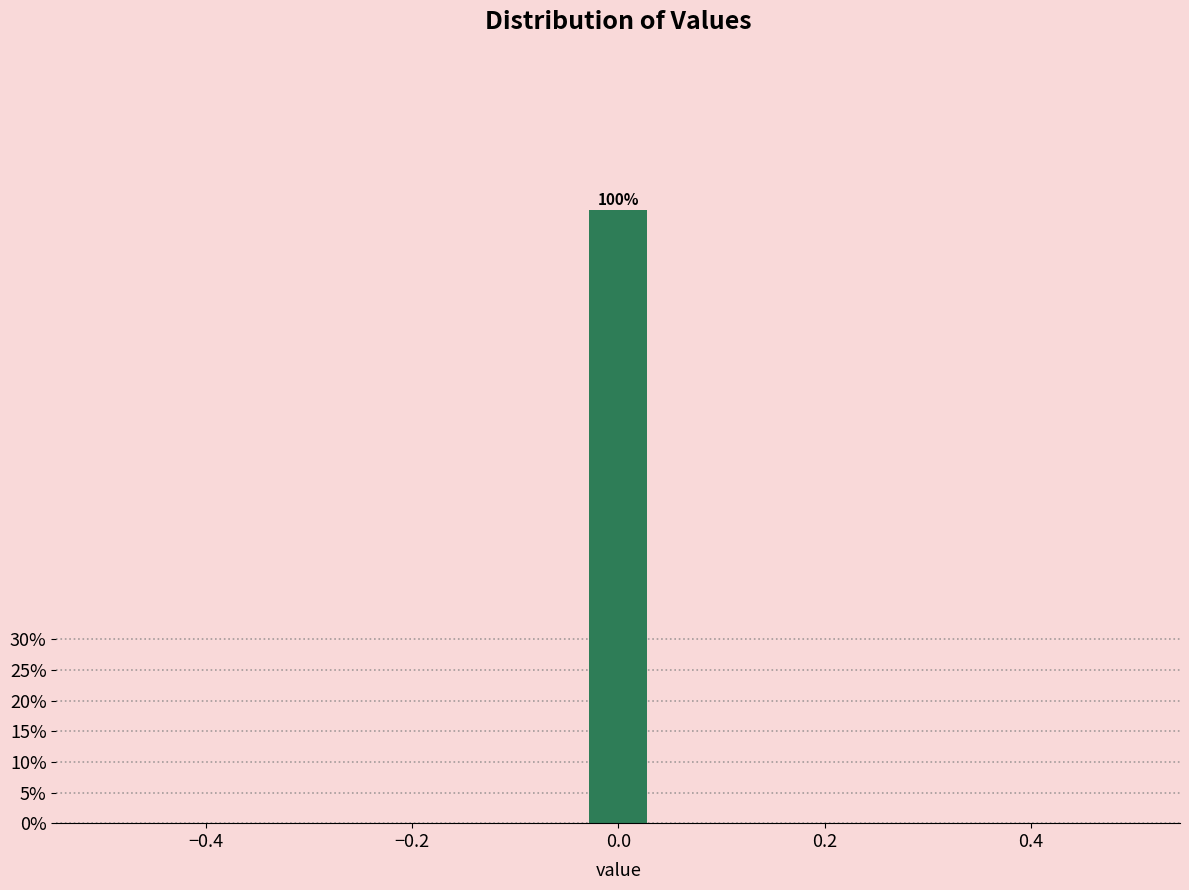

Read against the x-axis, roughly where is the centre of the tallest bar?

0.00